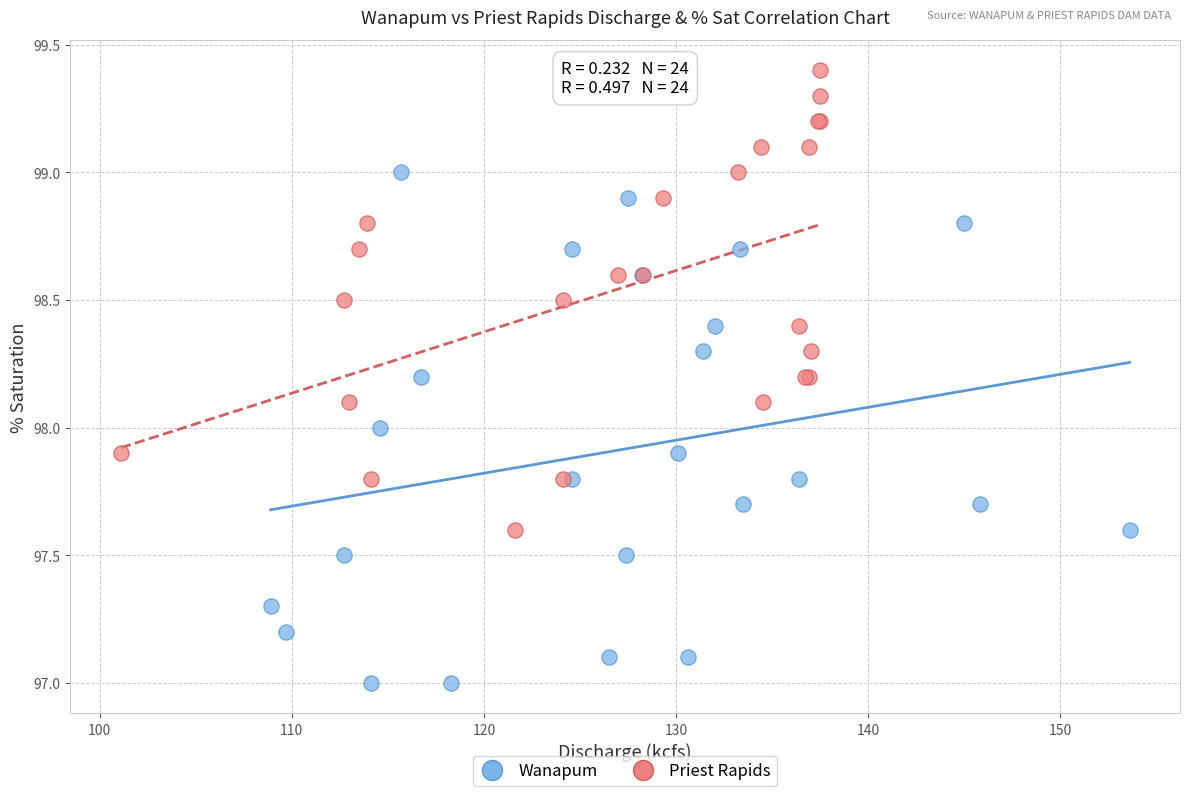

Which series contains the lowest Y value?

Wanapum